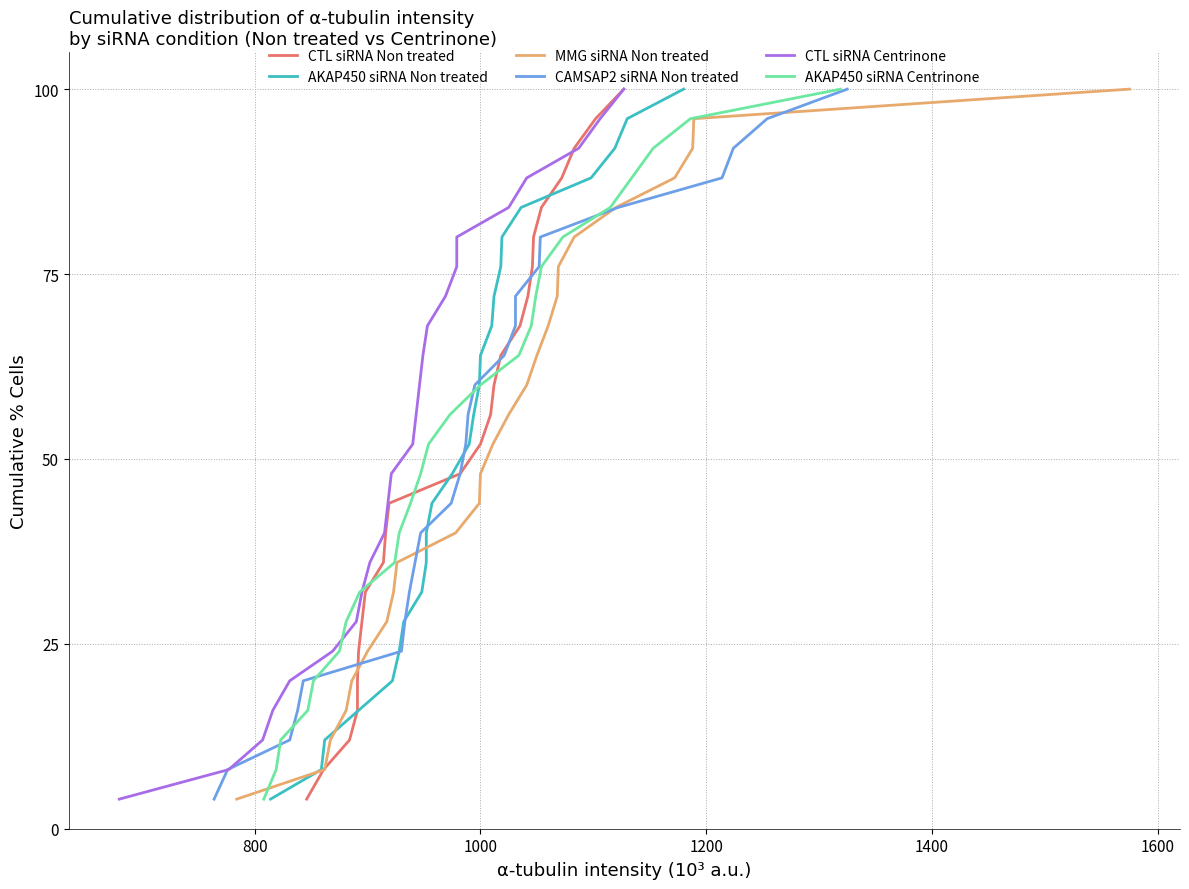

True or false: AKAP450 siRNA Non treated has more than 0 points higher than both neighbors.

False